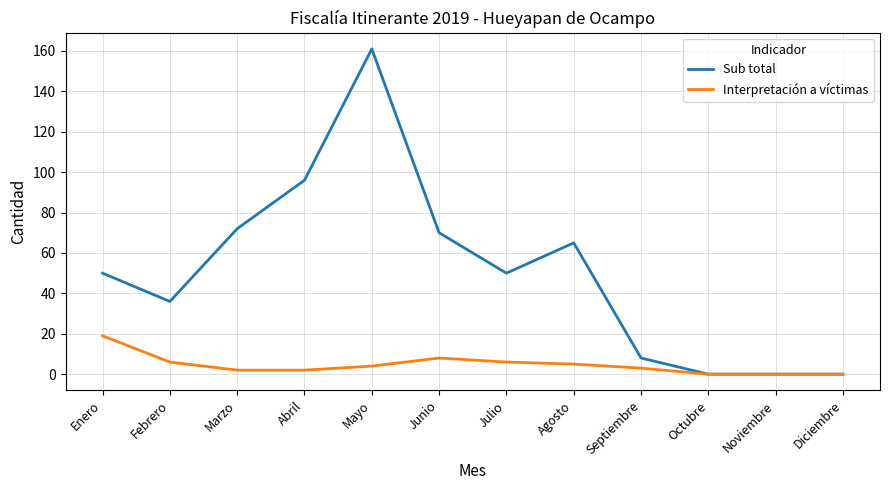

Rank the series at Agosto from highest to lowest value.

Sub total, Interpretación a víctimas